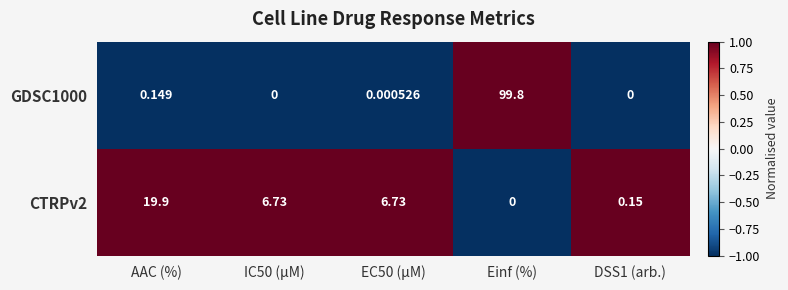

At which category does the chart reach its peak across all series?

Einf (%)